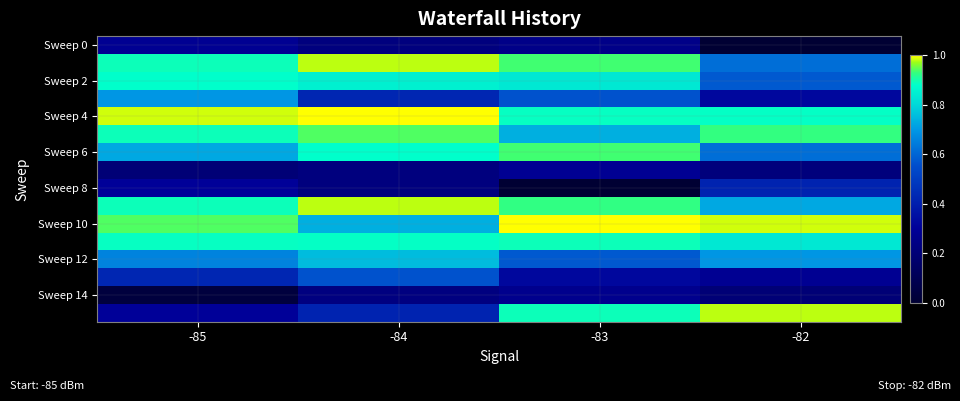

What is the greatest value displayed?

1.0